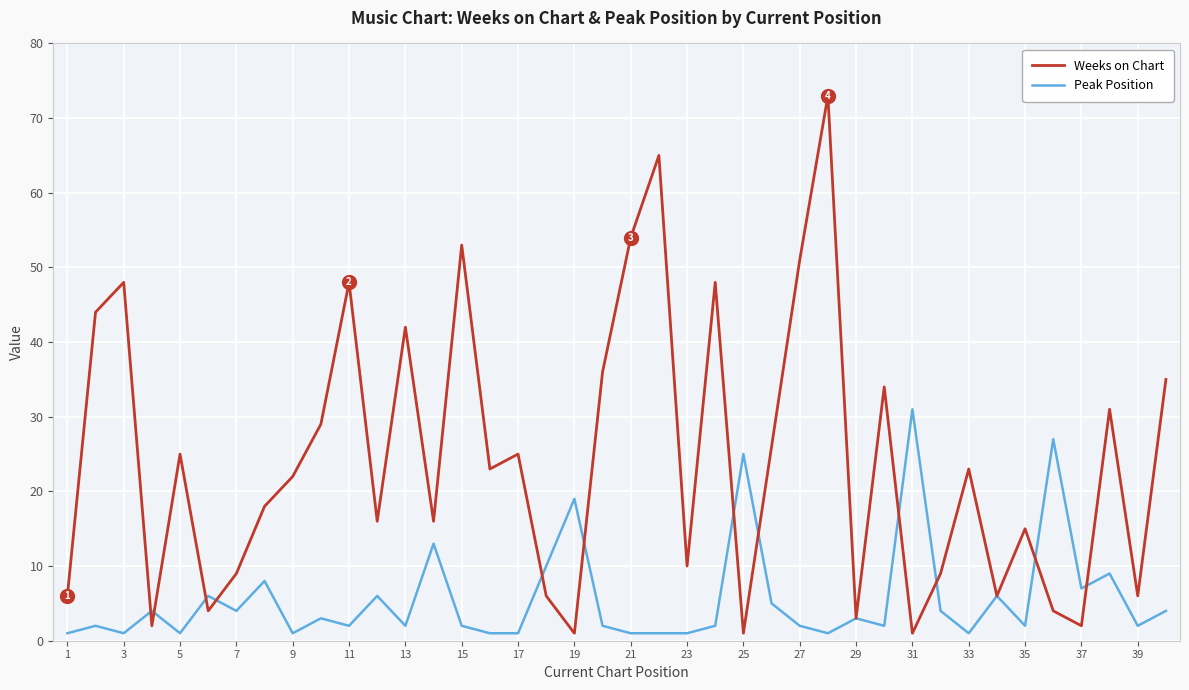

Rank the series by their average value, from highest to lowest.

Weeks on Chart, Peak Position